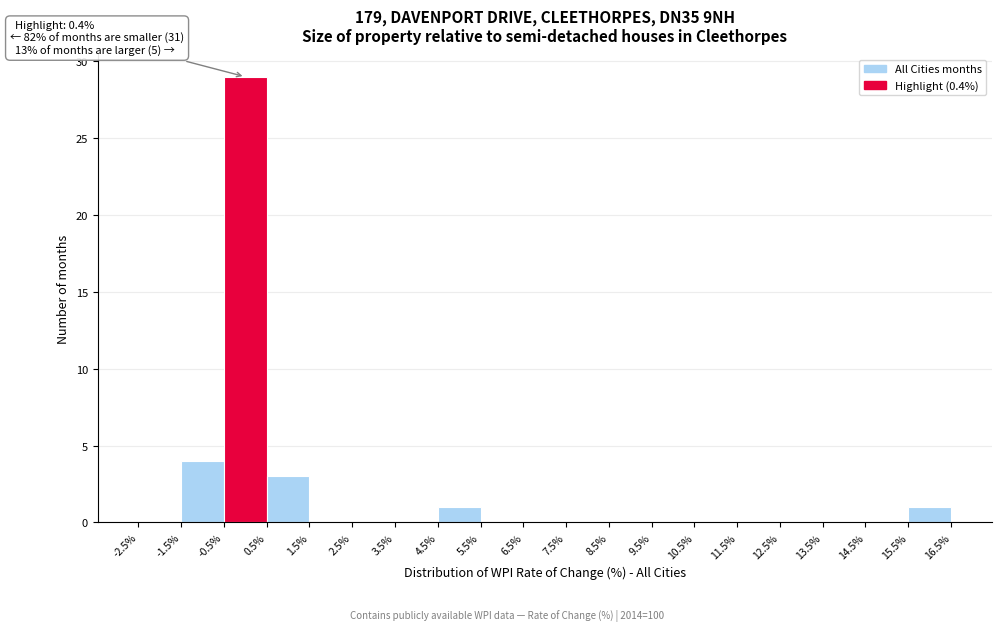

Over which range of the x-axis is the bar tallest?

-0.5% to 0.5%